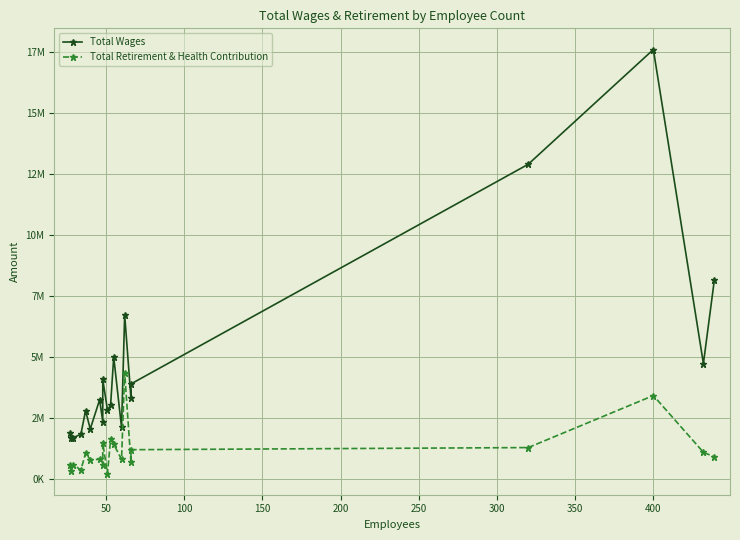

How many lines are shown in the chart?

2